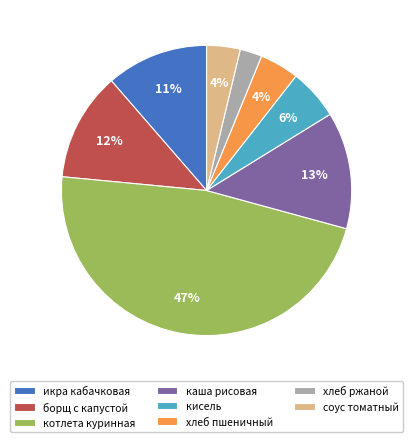

Combined, do хлеб пшеничный and хлеб ржаной account for over 50%?

No